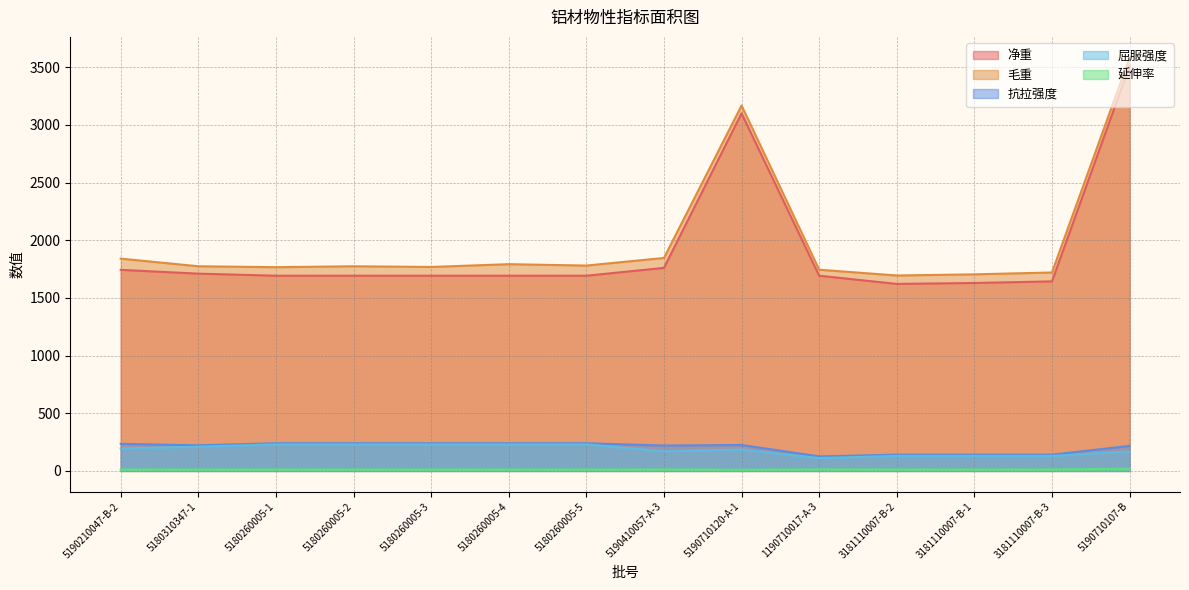

At how many categories does at least one series exceed 3195?

1